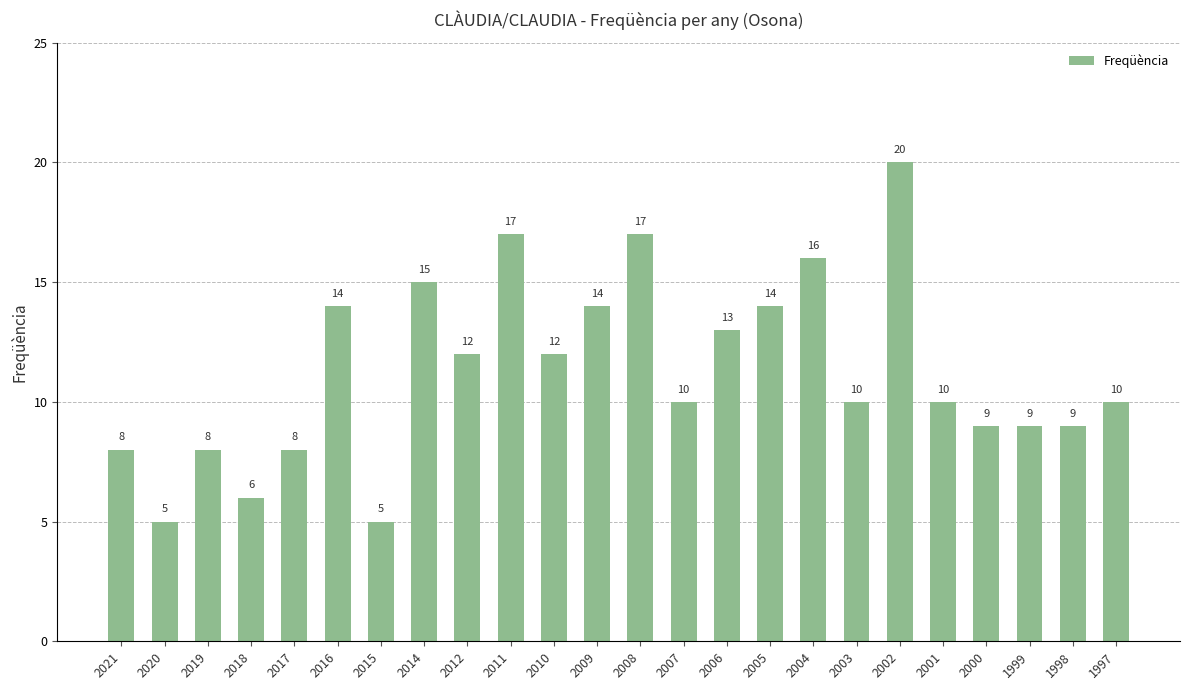

How many values are below 10?

9